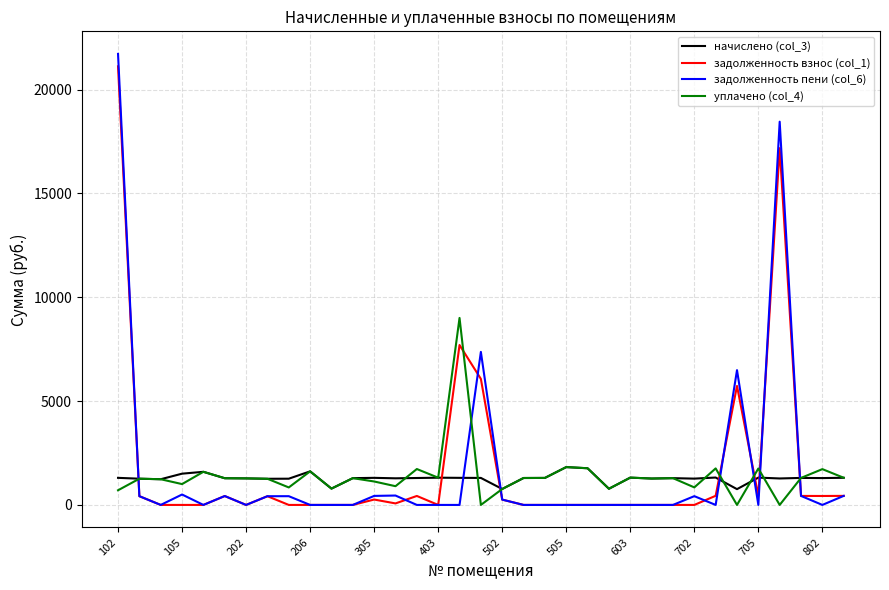

After their last crossing, which series has the higher values: уплачено (col_4) or задолженность взнос (col_1)?

уплачено (col_4)